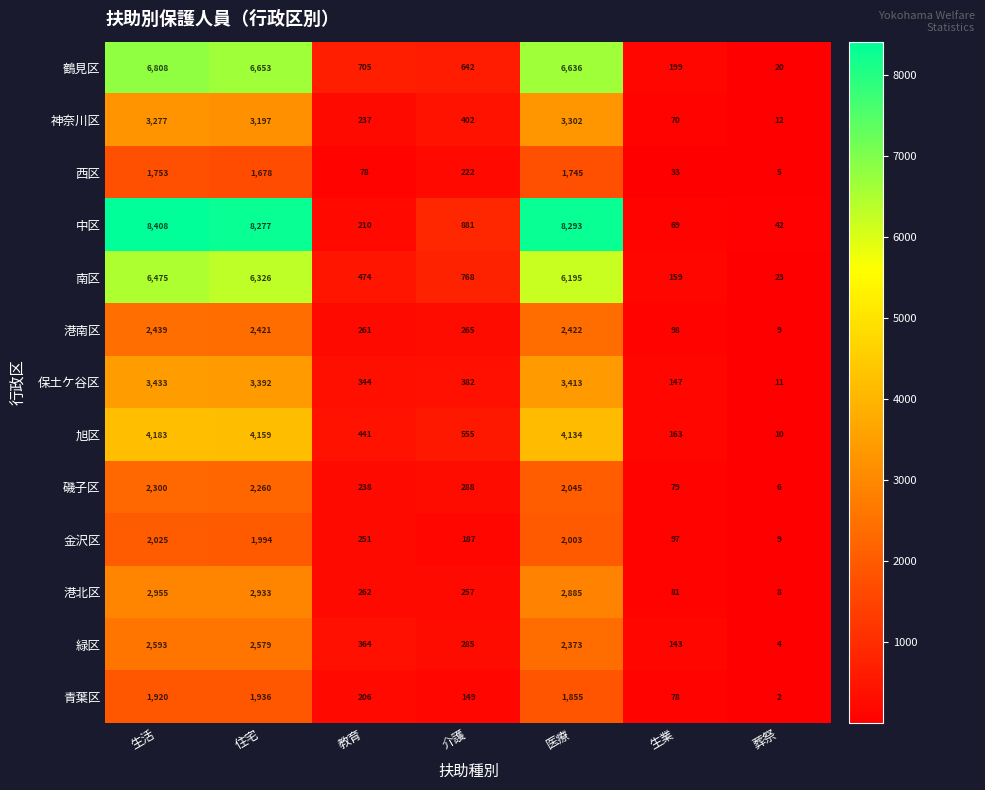

Which series has the largest total across all categories?

中区